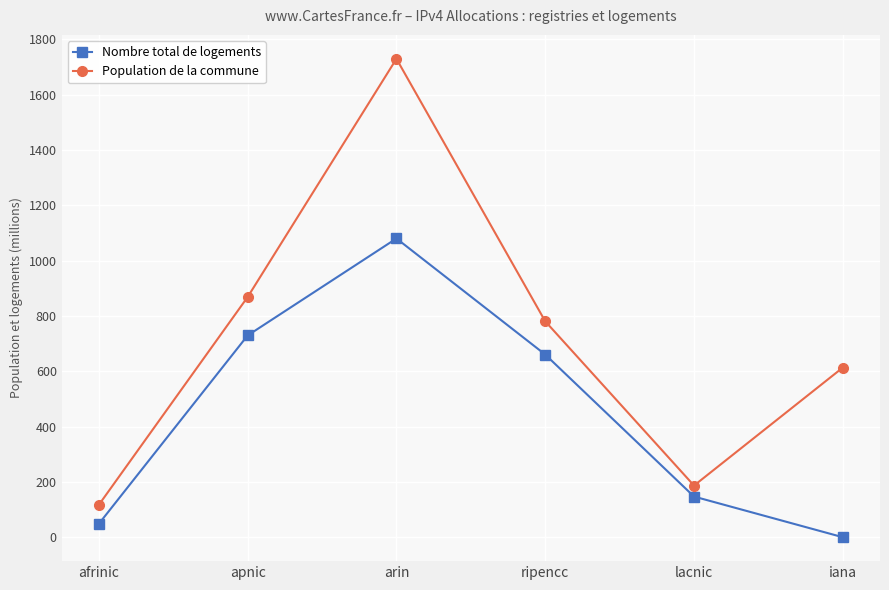

What is the value of the Nombre total de logements point at the 2nd from the left?

729.3